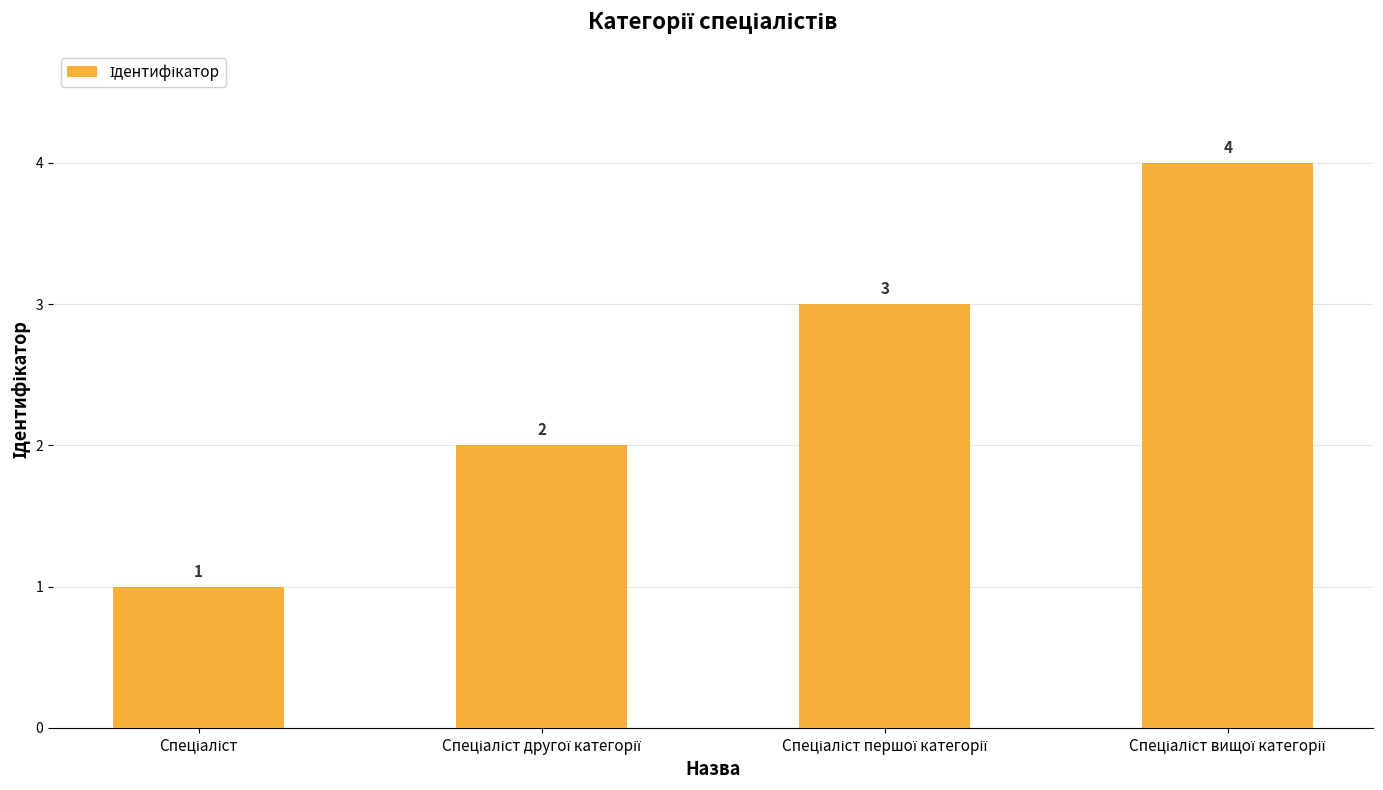

What is the sum of all values?

10